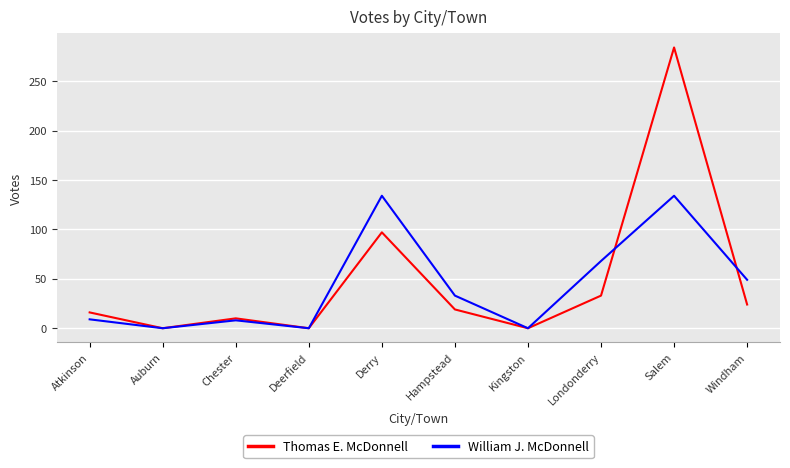

True or false: Thomas E. McDonnell has a value of 196 at Kingston.

False